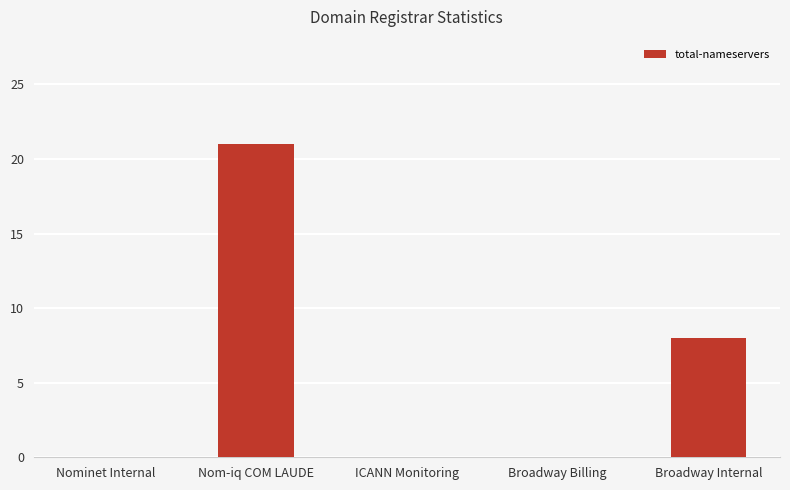

What is the sum of all values?

29